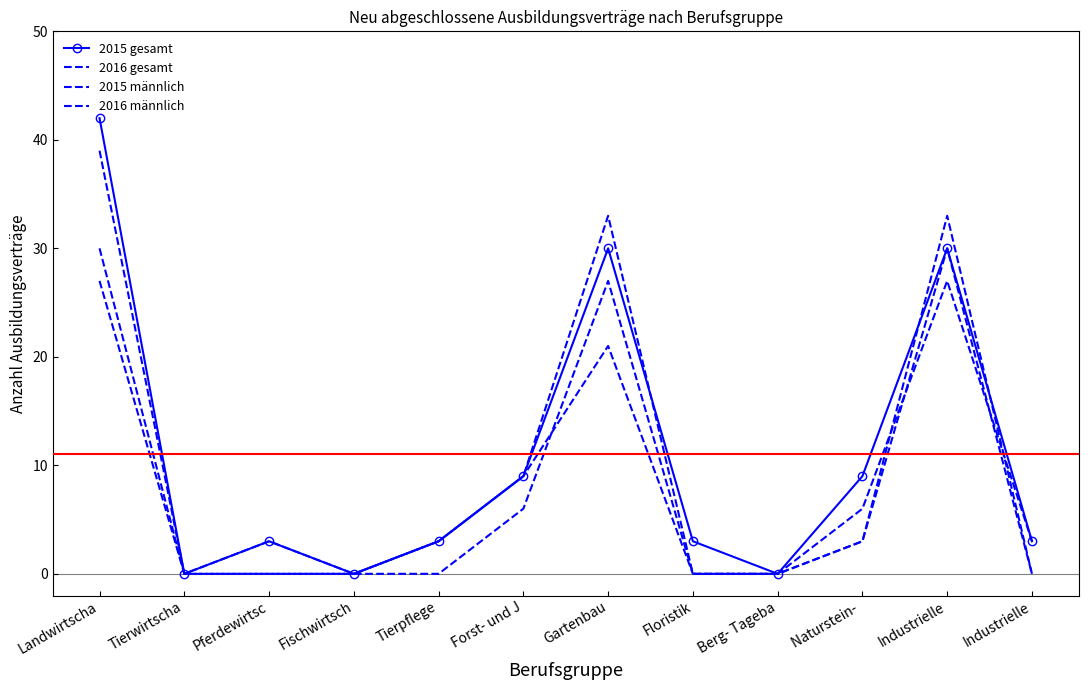

Where is 2015 männlich nearest to the value 19?

Gartenbau